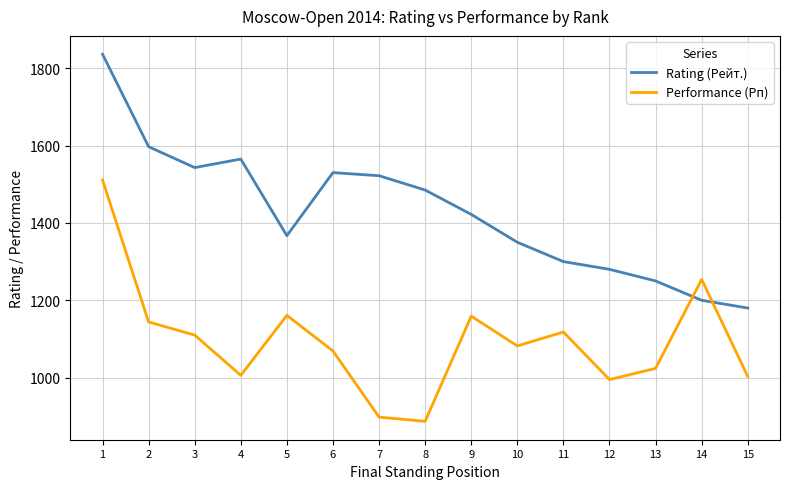

Which series has the largest total across all categories?

Rating (Рейт.)